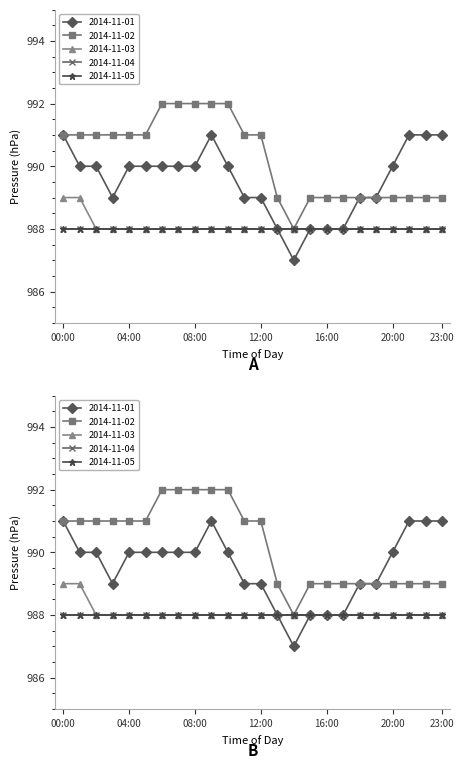

True or false: 2014-11-02 and 2014-11-01 intersect in this chart.

False